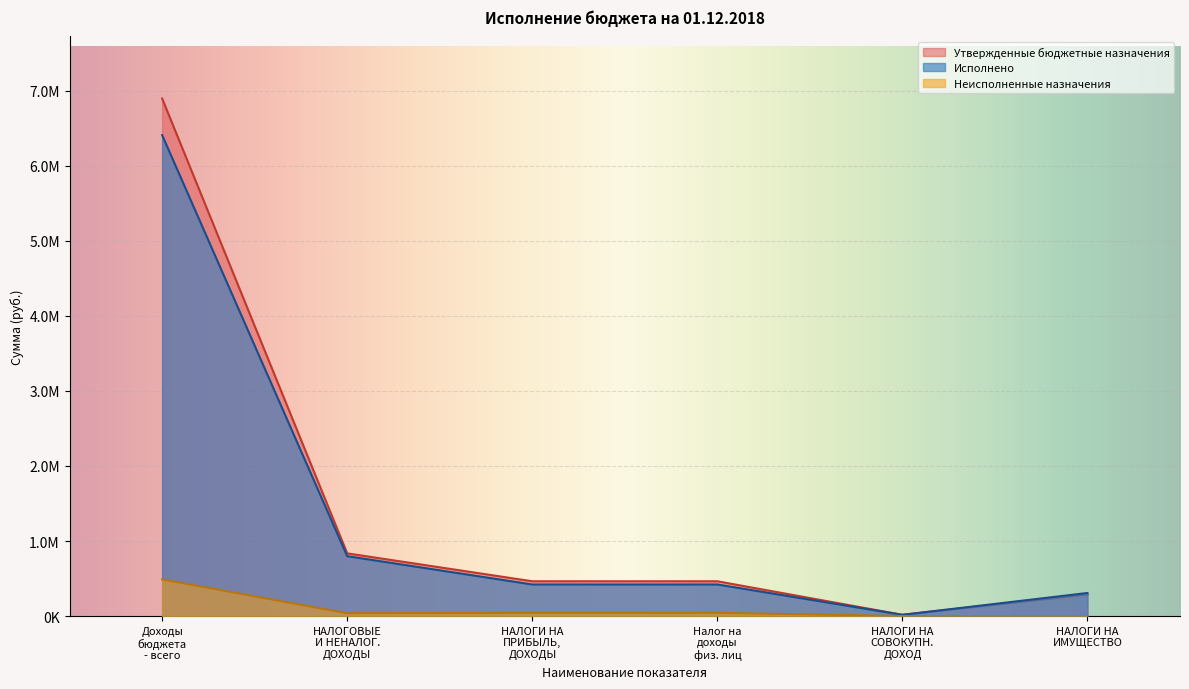

Is it true that Утвержденные бюджетные назначения equals 653987.7 at Налог на доходы физ. лиц?

False